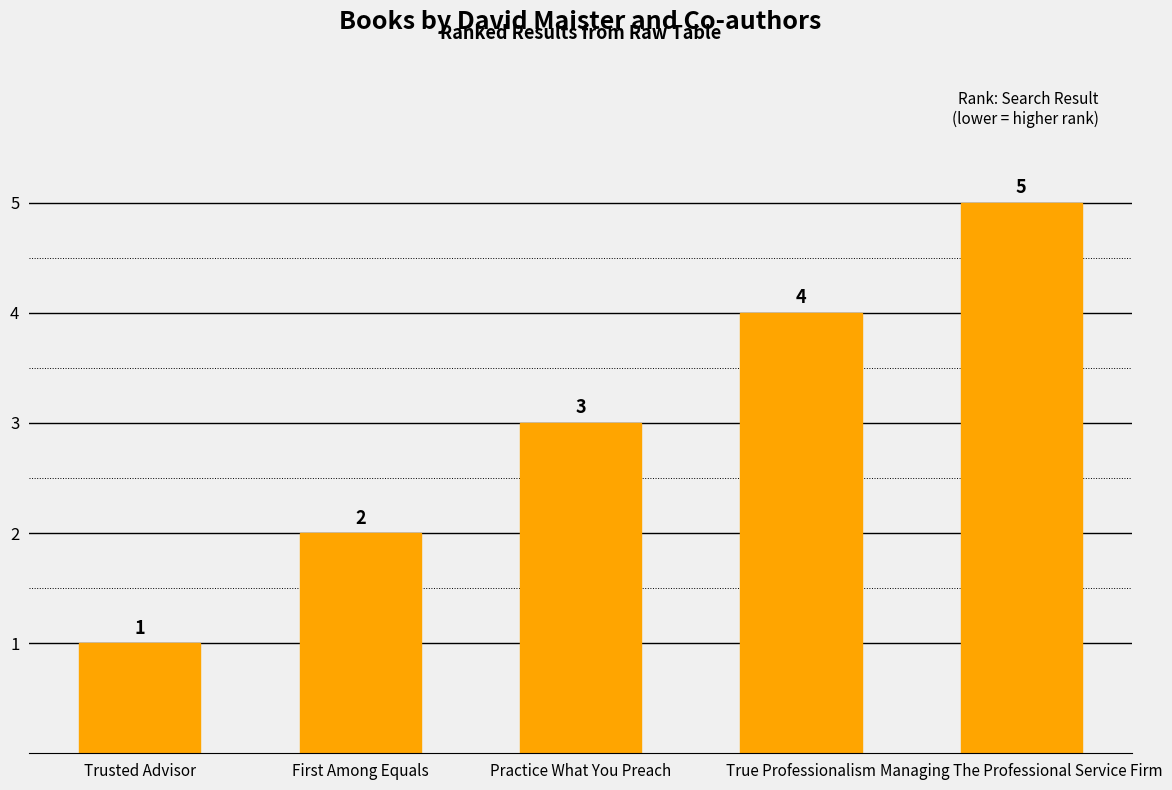

Between First Among Equals and Managing The Professional Service Firm, which is larger?

Managing The Professional Service Firm